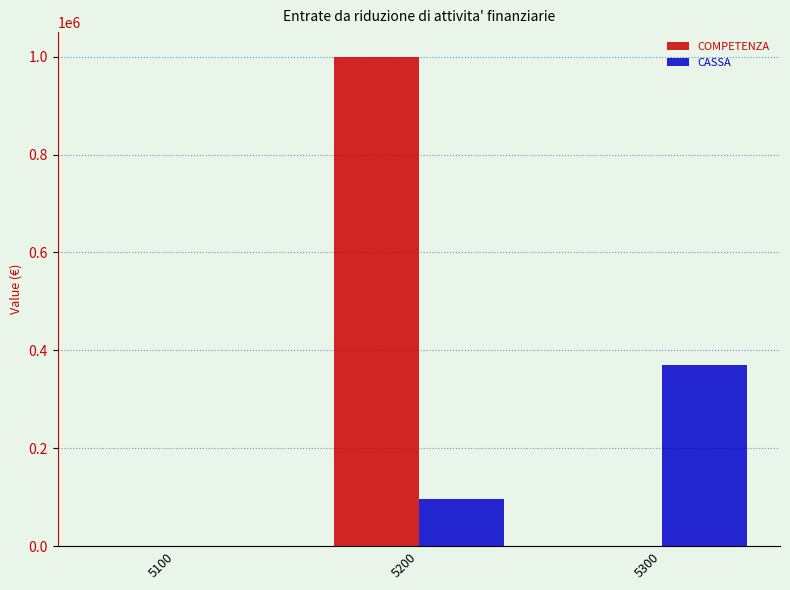

What is the sum of all CASSA values?

465616.2